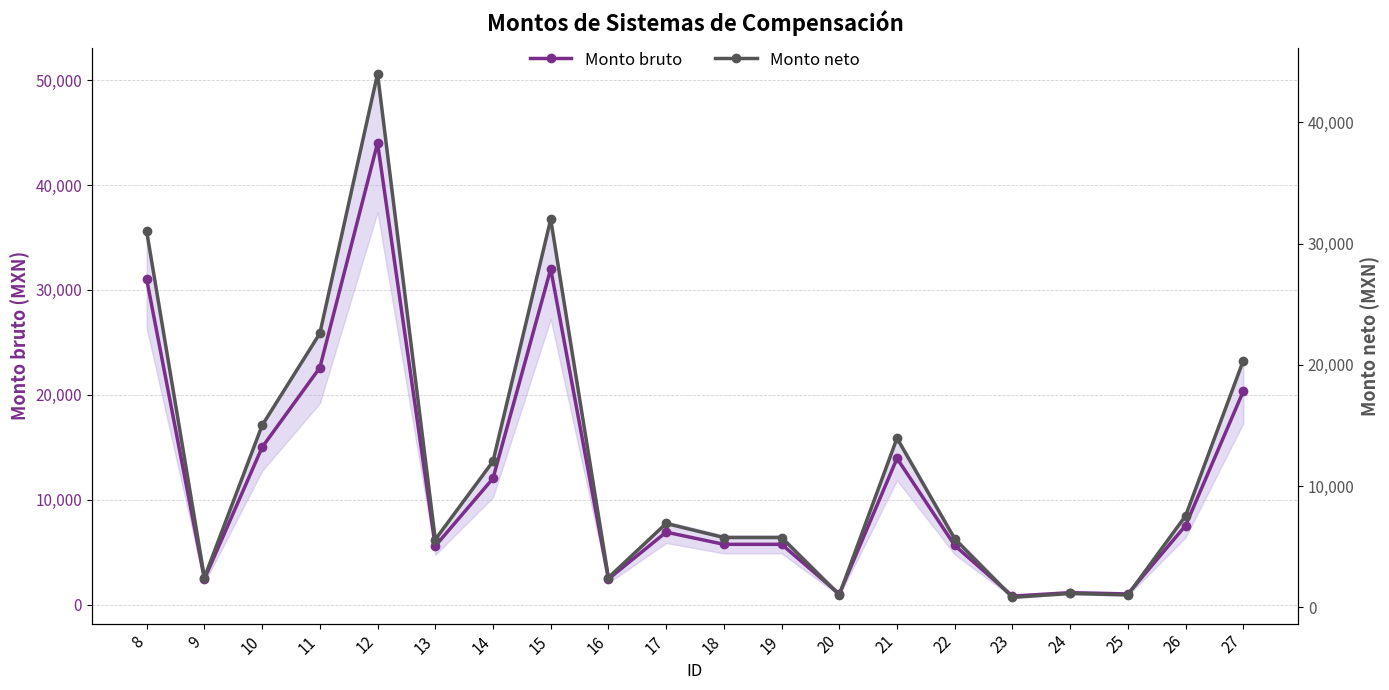

Where is Monto bruto nearest to the value 22405?

11